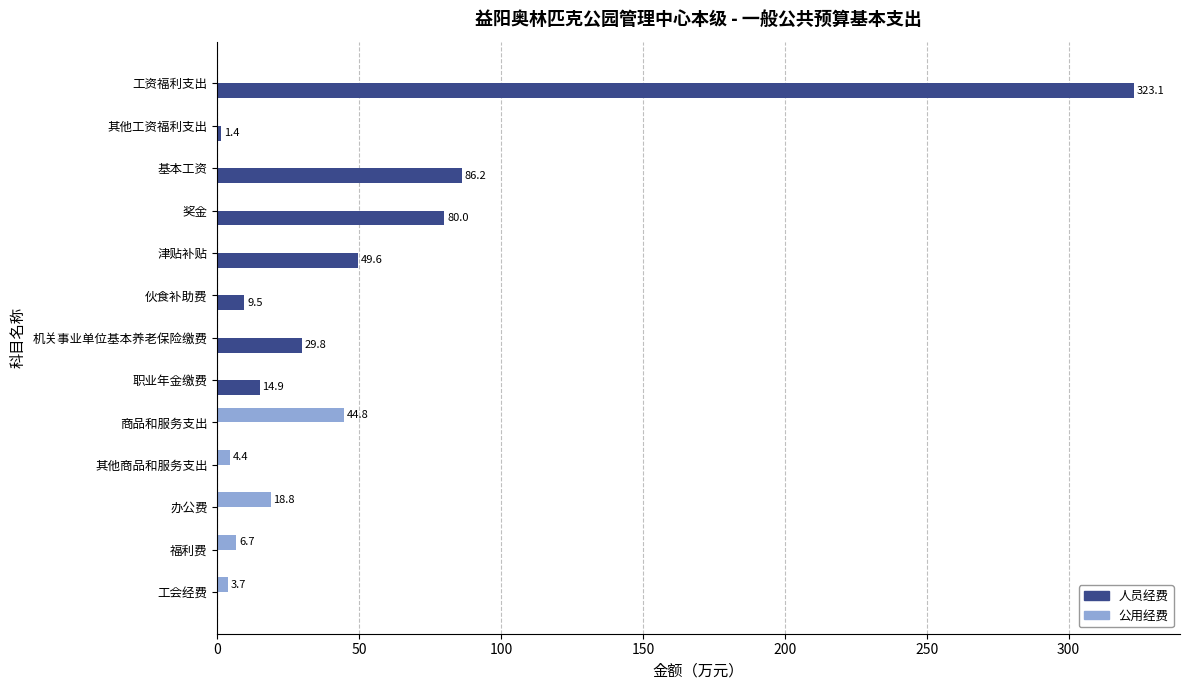

What is the sum of the 人员经费 values at 其他工资福利支出 and 伙食补助费?

10.9